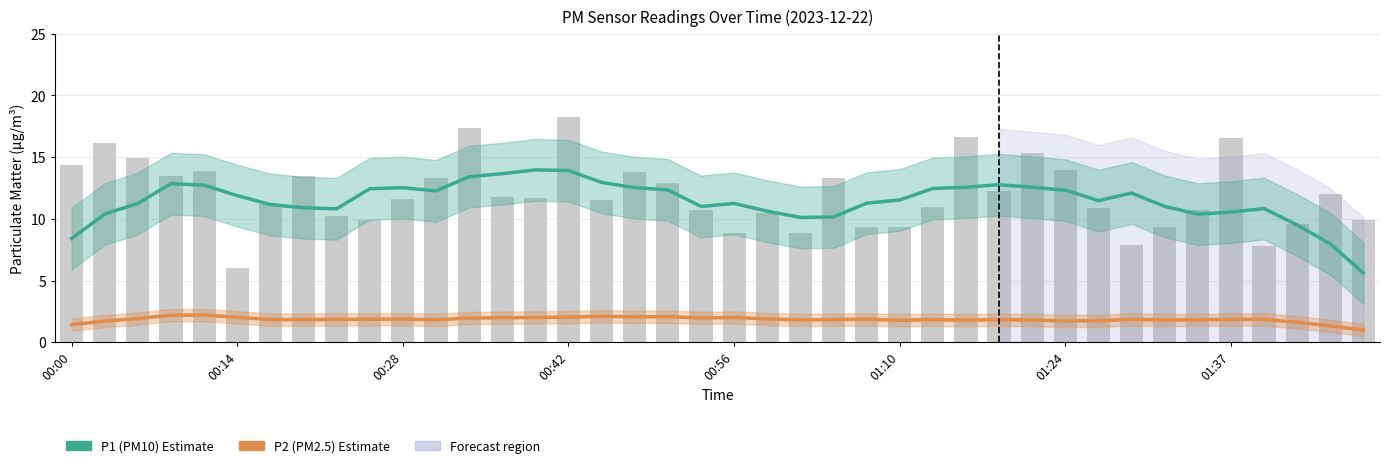

How many values in the P1 (PM10) series exceed 11?

27